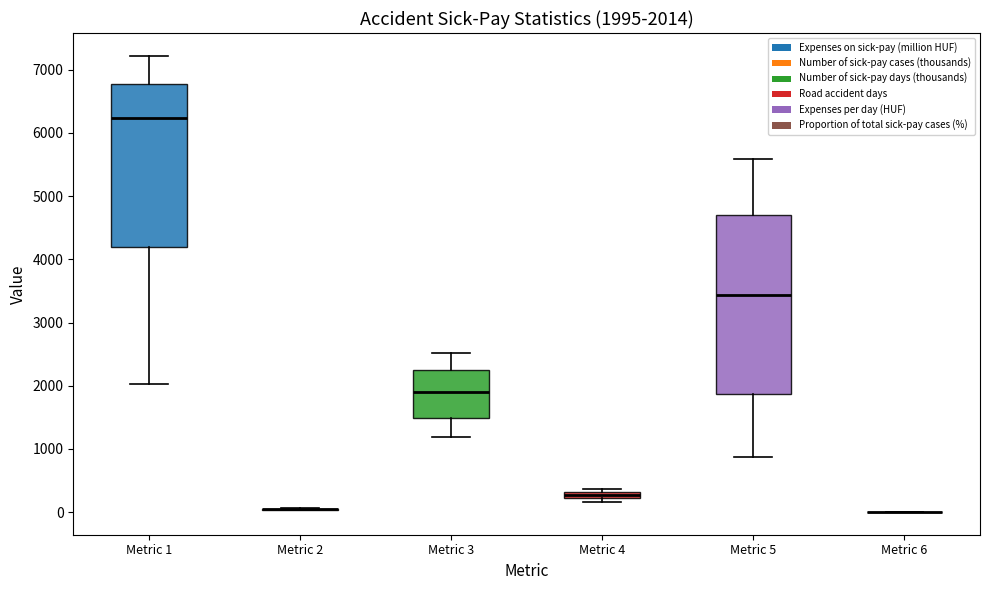

Comparing the boxes themselves (not the whiskers), which one is the tallest?

Metric 5